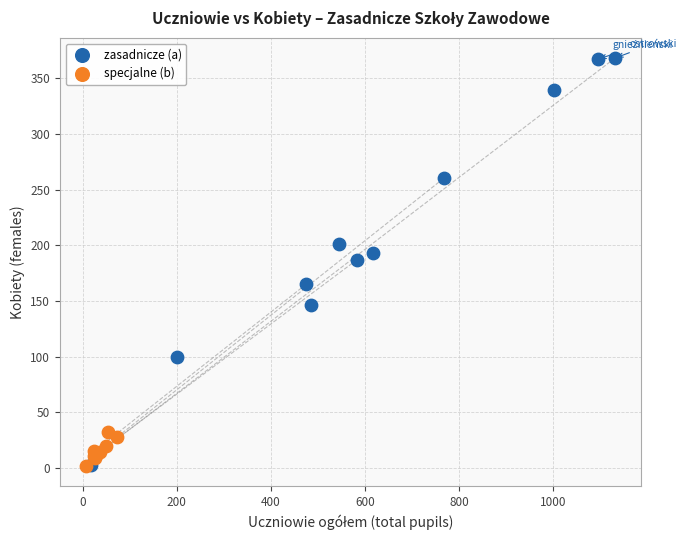

Which series contains the highest Y value?

zasadnicze (a)